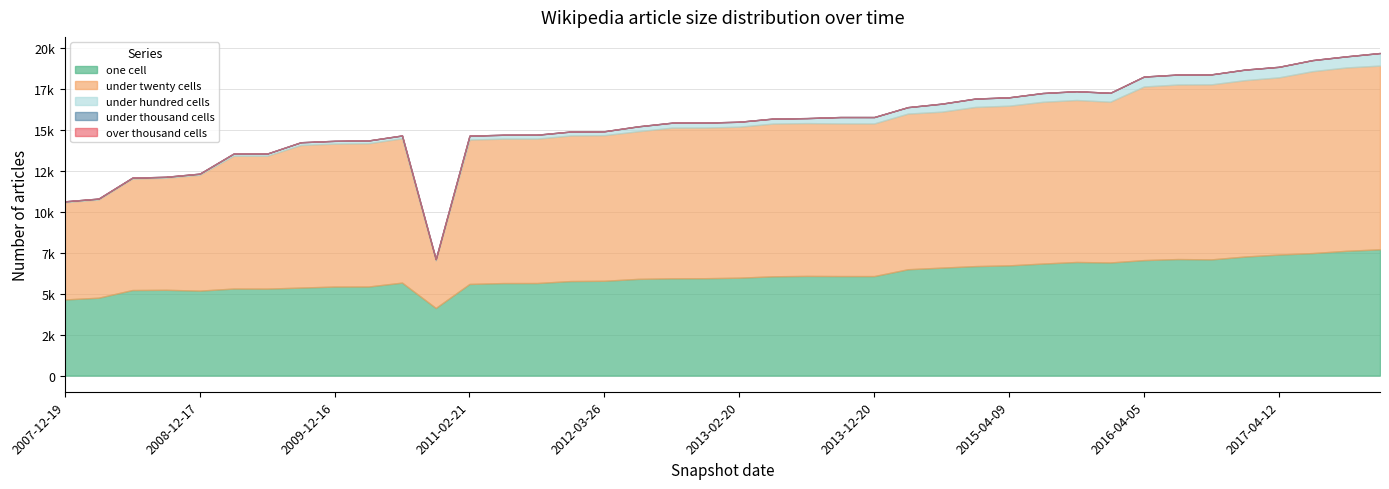

True or false: one_cell and under_thousand_cells intersect in this chart.

False